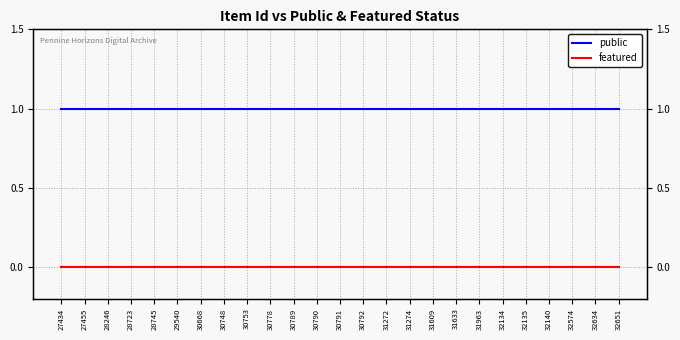

Between 29540 and 31274, which series saw the biggest shift?

public